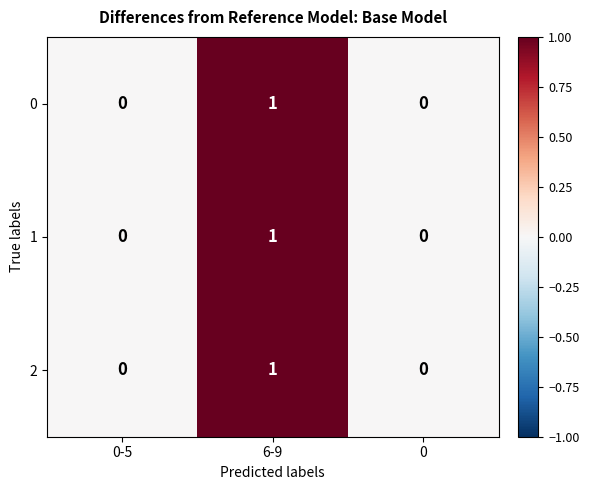

Reading left to right, what are all the values shown in this chart?

0: 0-5=0	6-9=1	0=0
1: 0-5=0	6-9=1	0=0
2: 0-5=0	6-9=1	0=0